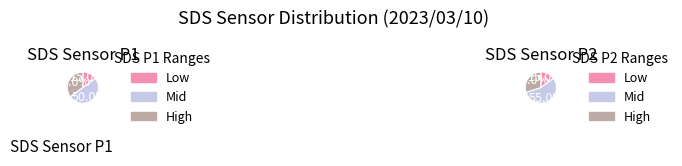

To the nearest percent, what portion does 18 represent?

5%